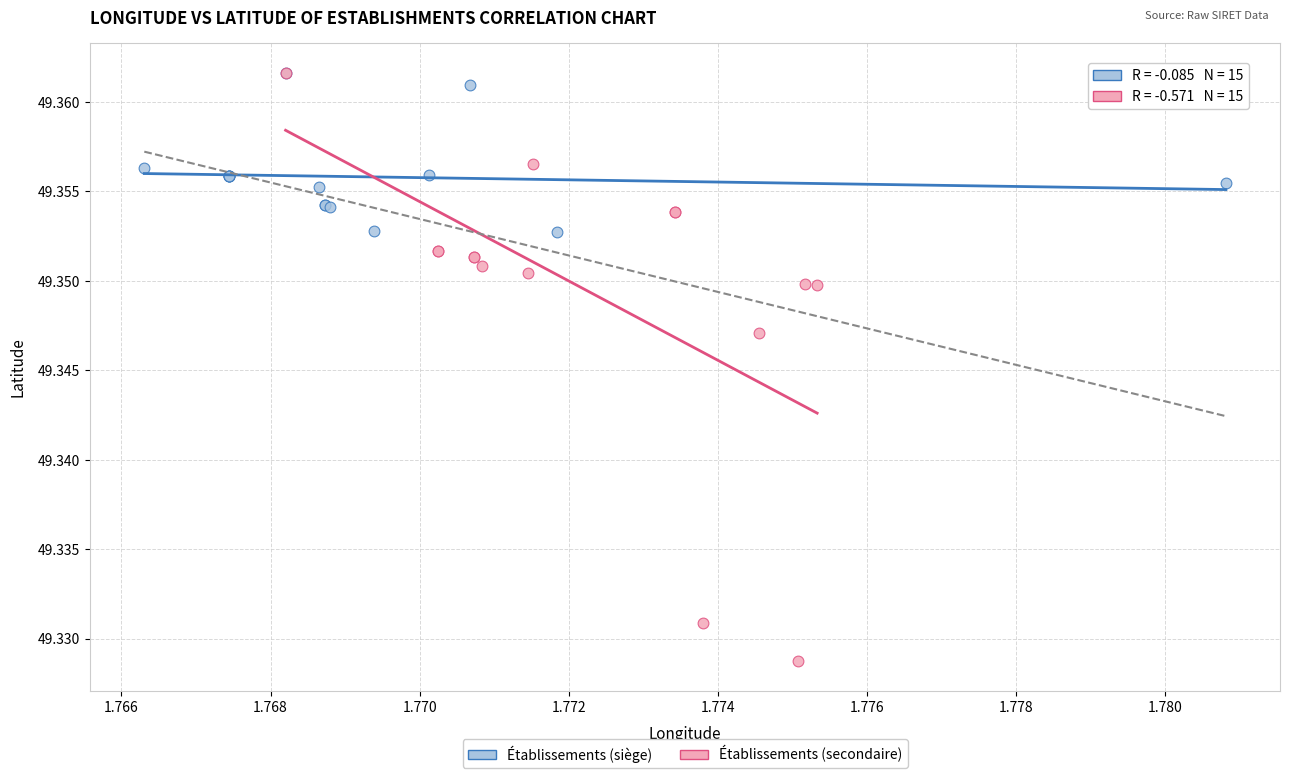

Which series has the largest Y range (max minus min)?

Établissements (secondaire)